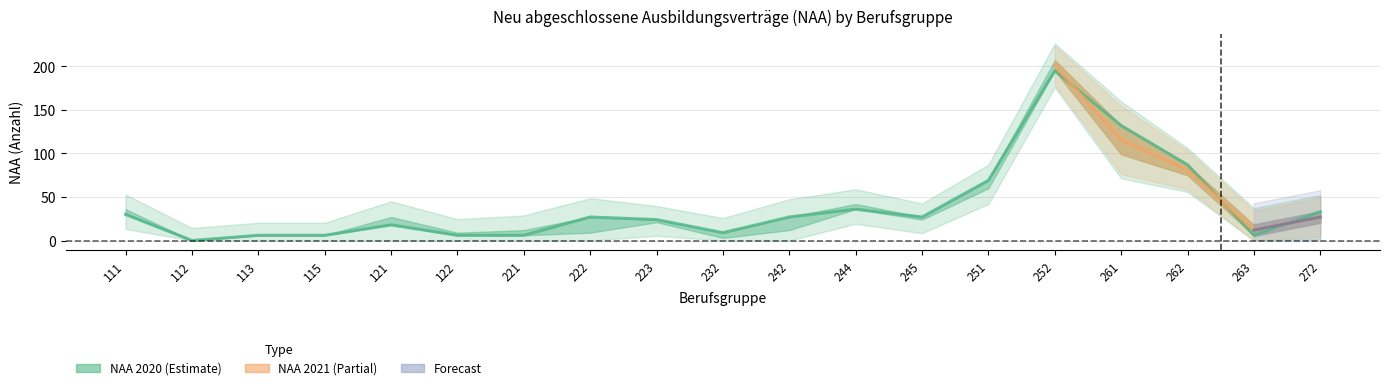

How many values are above zero?

18